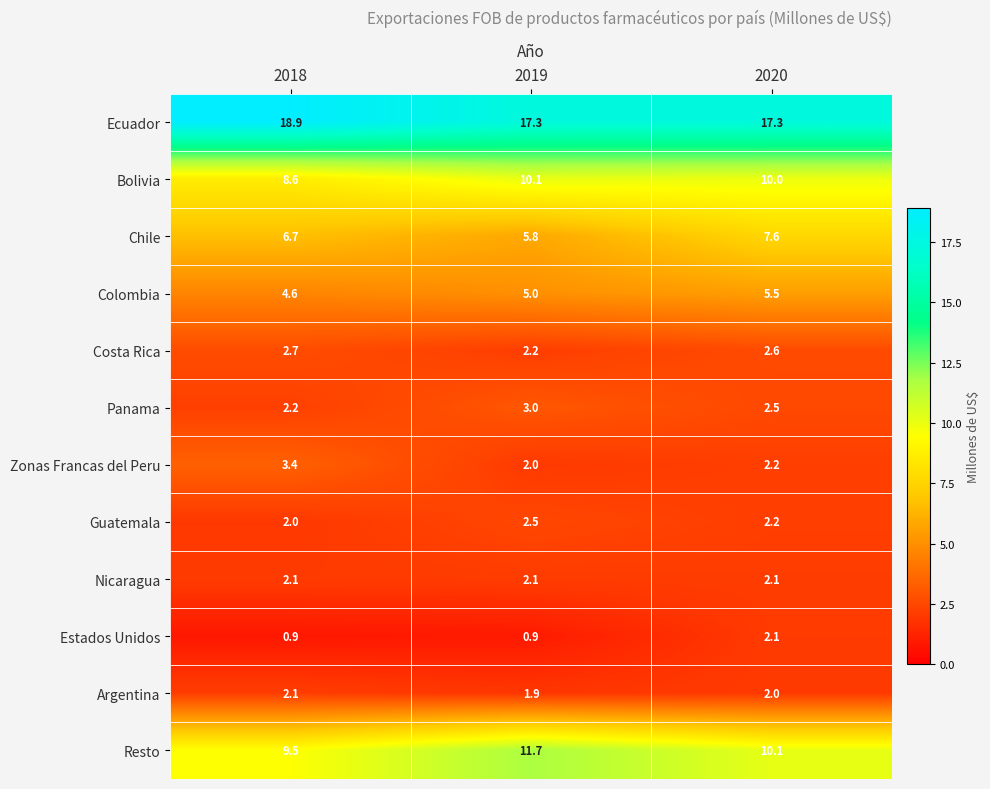

What is the minimum value for Ecuador?

17.3